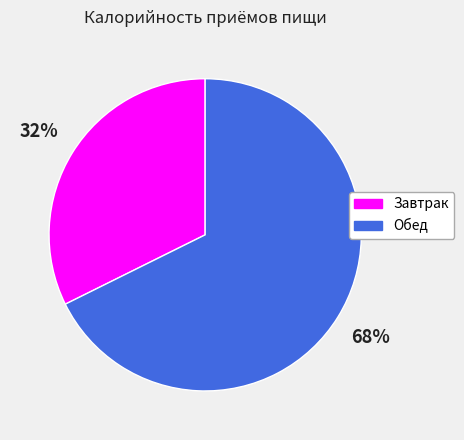

True or false: Обед accounts for 56% of the total.

False